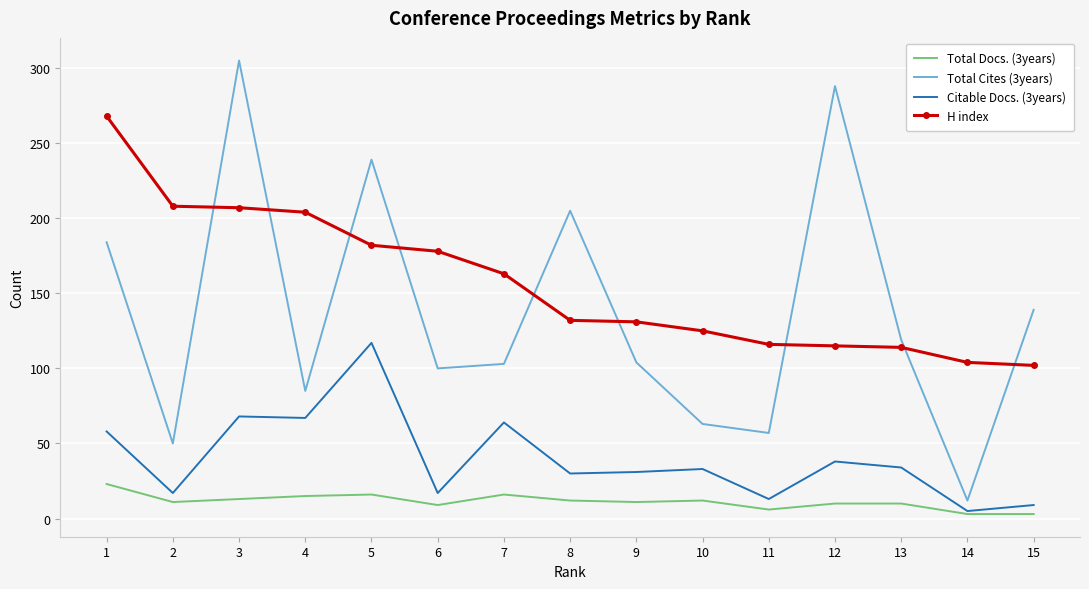

At which label is Total Cites (3years) closest to 158?

15